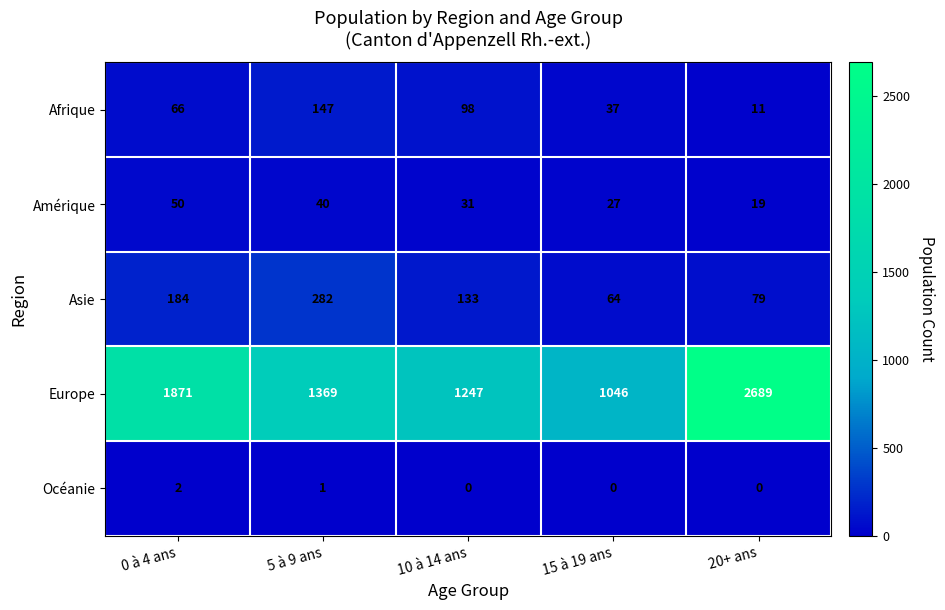

Reading left to right, transcribe all the data shown in this chart.

Afrique: 0 à 4 ans=66	5 à 9 ans=147	10 à 14 ans=98	15 à 19 ans=37	20+ ans=11
Amérique: 0 à 4 ans=50	5 à 9 ans=40	10 à 14 ans=31	15 à 19 ans=27	20+ ans=19
Asie: 0 à 4 ans=184	5 à 9 ans=282	10 à 14 ans=133	15 à 19 ans=64	20+ ans=79
Europe: 0 à 4 ans=1871	5 à 9 ans=1369	10 à 14 ans=1247	15 à 19 ans=1046	20+ ans=2689
Océanie: 0 à 4 ans=2	5 à 9 ans=1	10 à 14 ans=0	15 à 19 ans=0	20+ ans=0